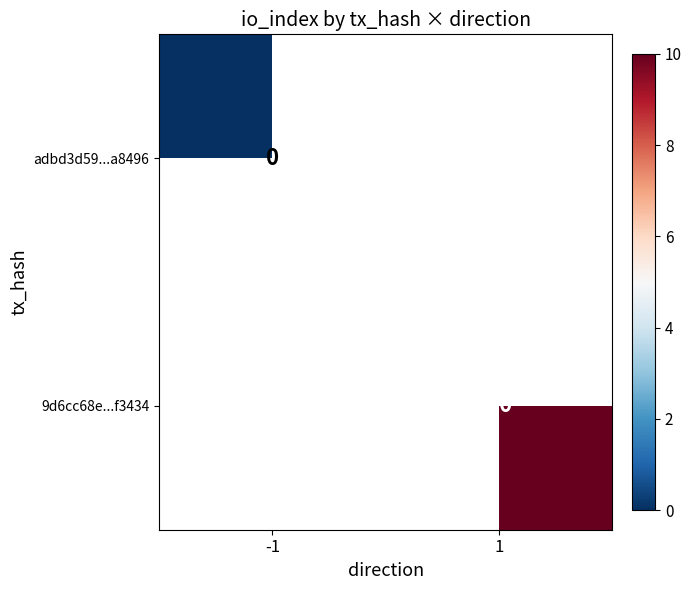

Is it true that 9d6cc68e...f3434 equals 10 at 1?

True